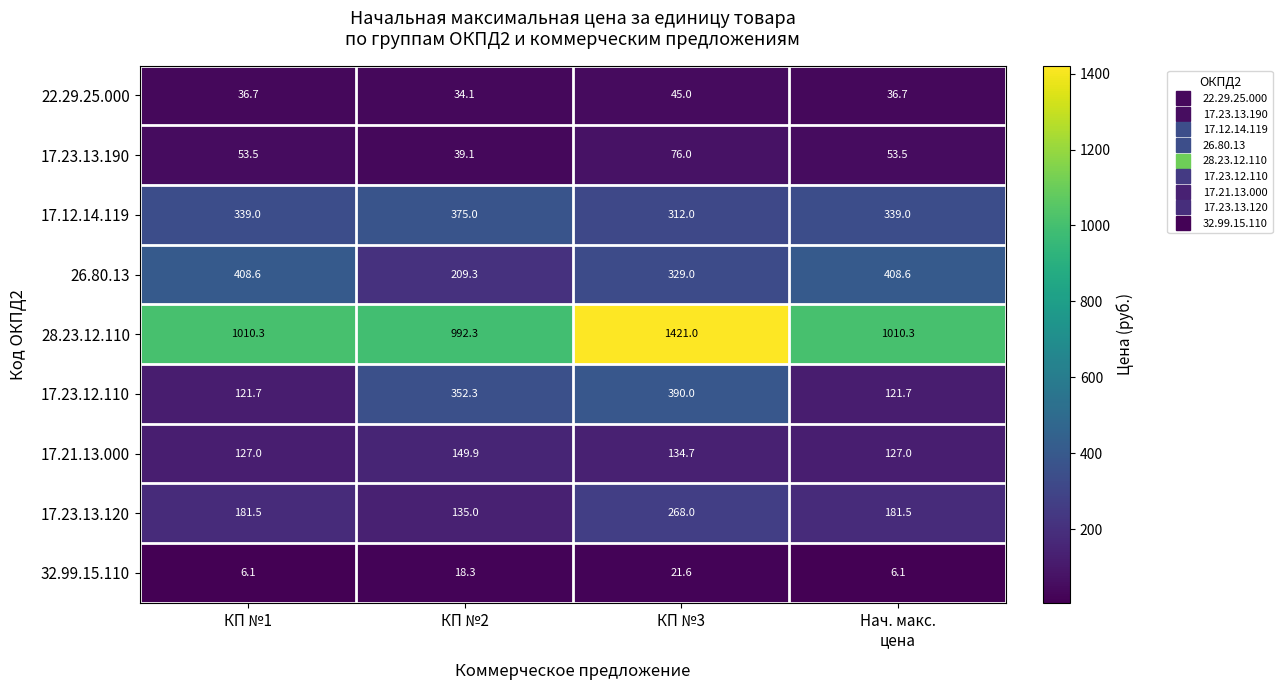

At КП №2, list the series in order from largest to smallest.

28.23.12.110, 17.12.14.119, 17.23.12.110, 26.80.13, 17.21.13.000, 17.23.13.120, 17.23.13.190, 22.29.25.000, 32.99.15.110